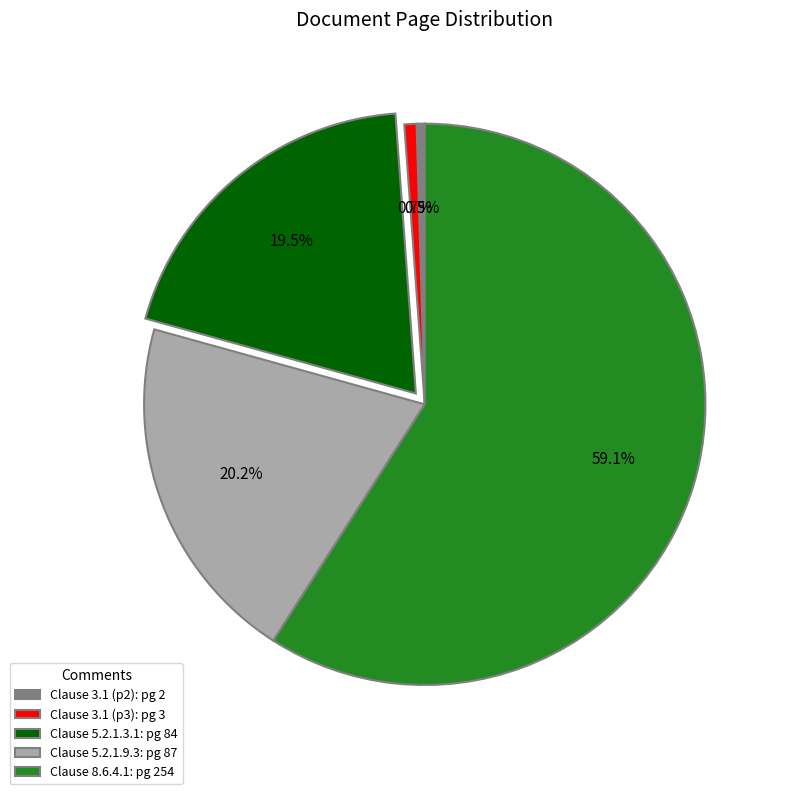

To the nearest percent, what is the difference between the largest and smallest slice percentages?

59%